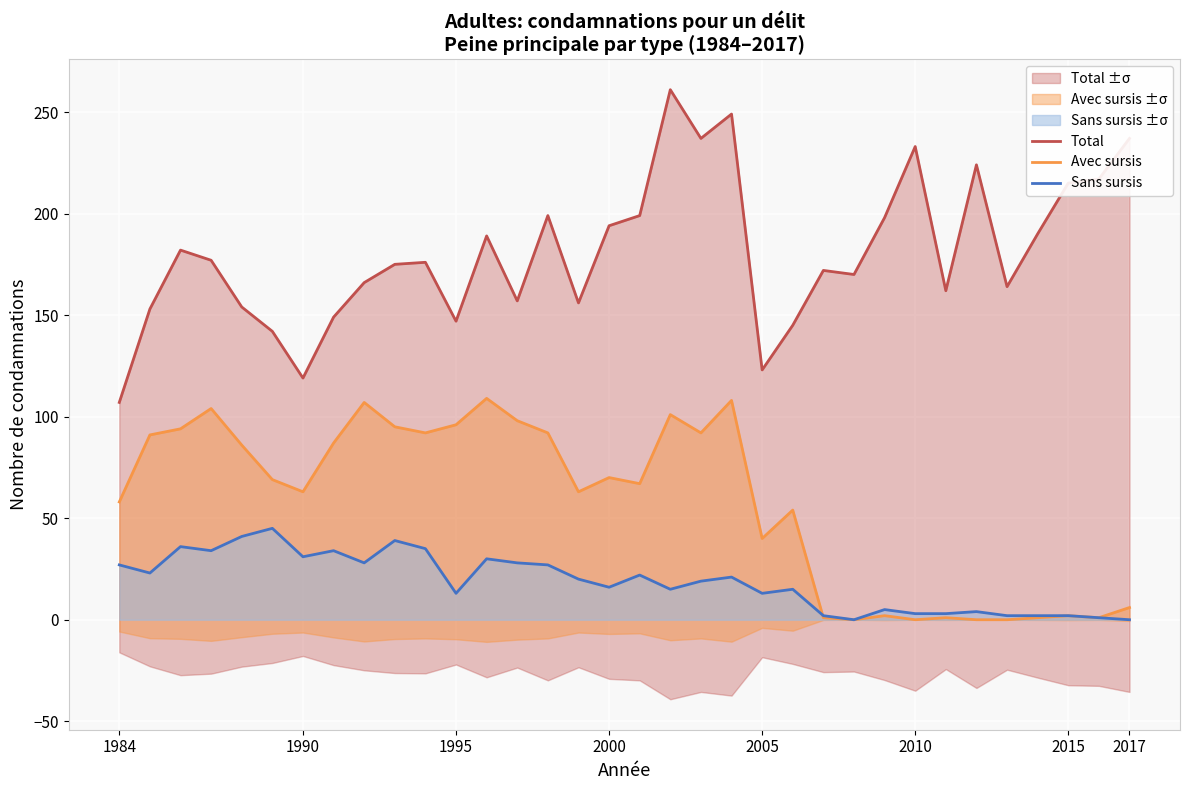

True or false: Sans sursis has a value of 16 at 2000.

True